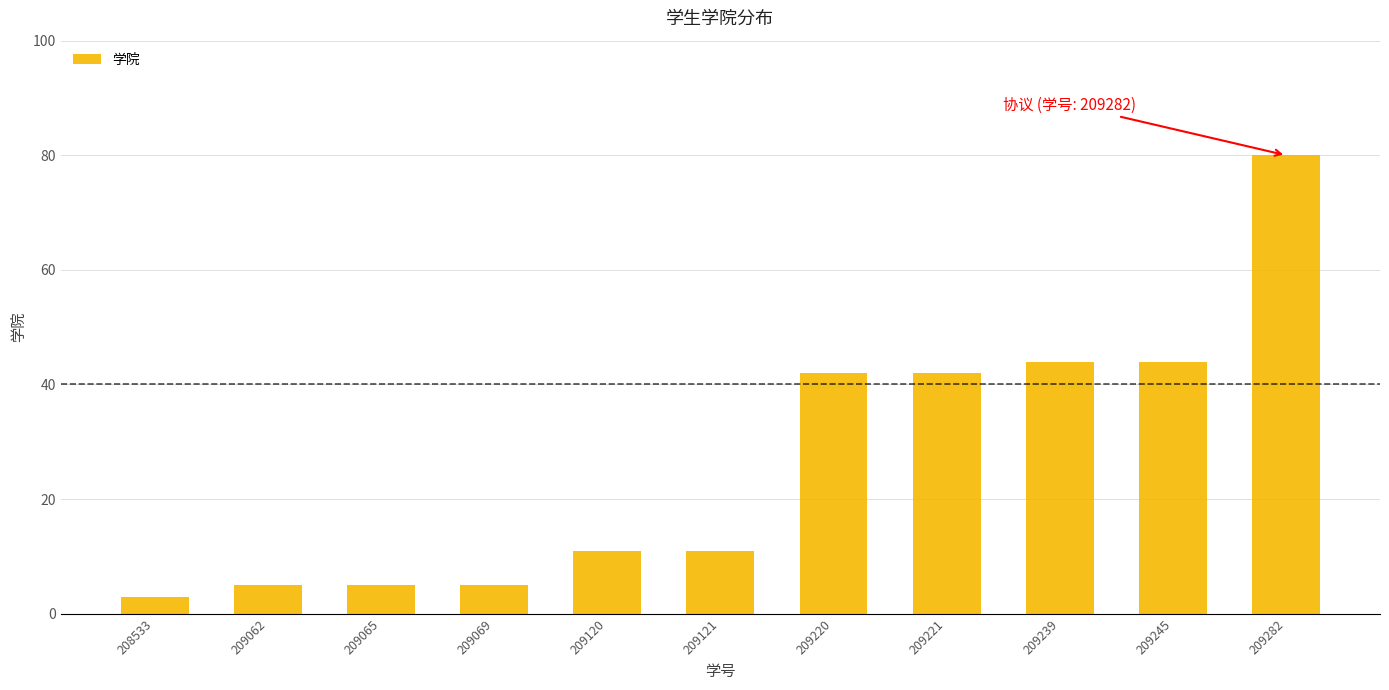

True or false: the data shows 44 at 209245.

True